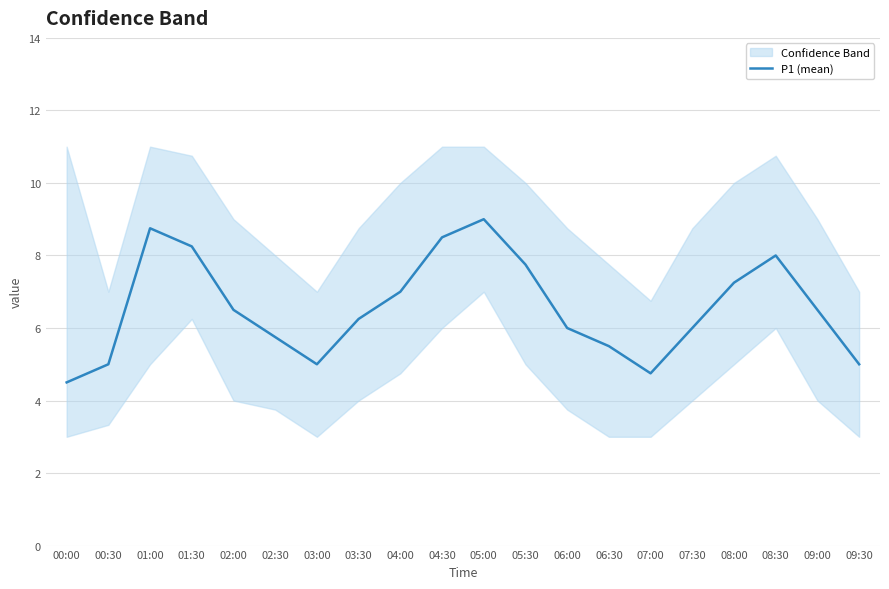

Does the chart display data point markers on the line(s)?

No